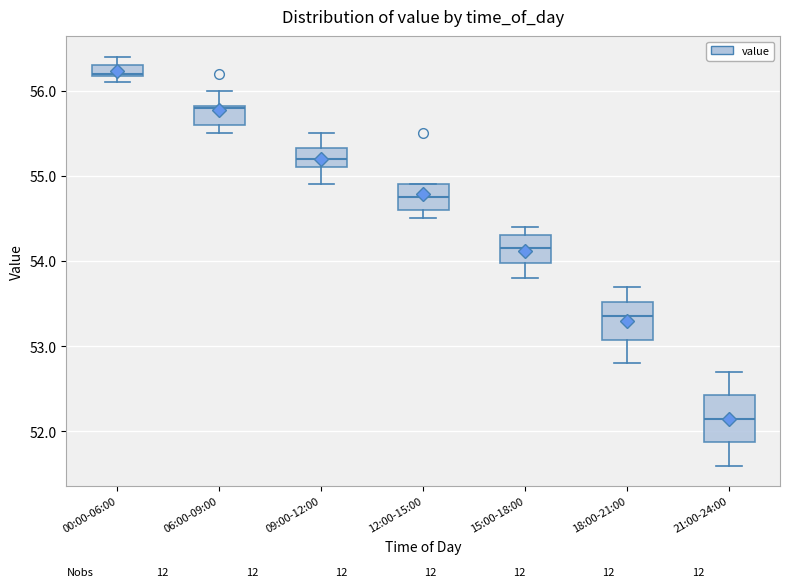

Where is the lower edge of the box for 21:00-24:00 on the y-axis? The values are not printed on the chart, so give them approximately, as read against the axis.

51.9